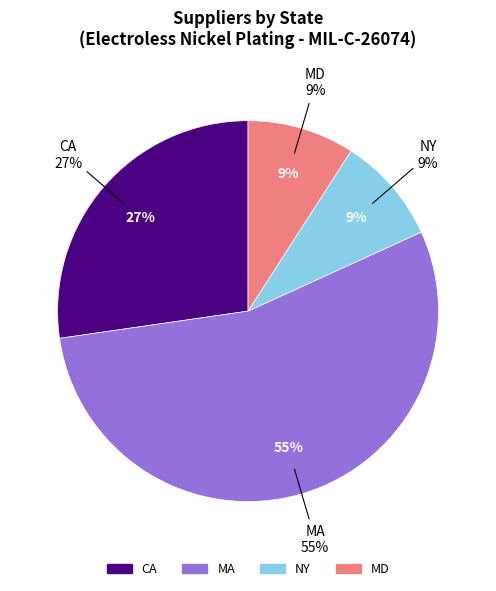

Is it true that METAL SURFACES INTERNATIONAL LLC is 9% of the pie?

True